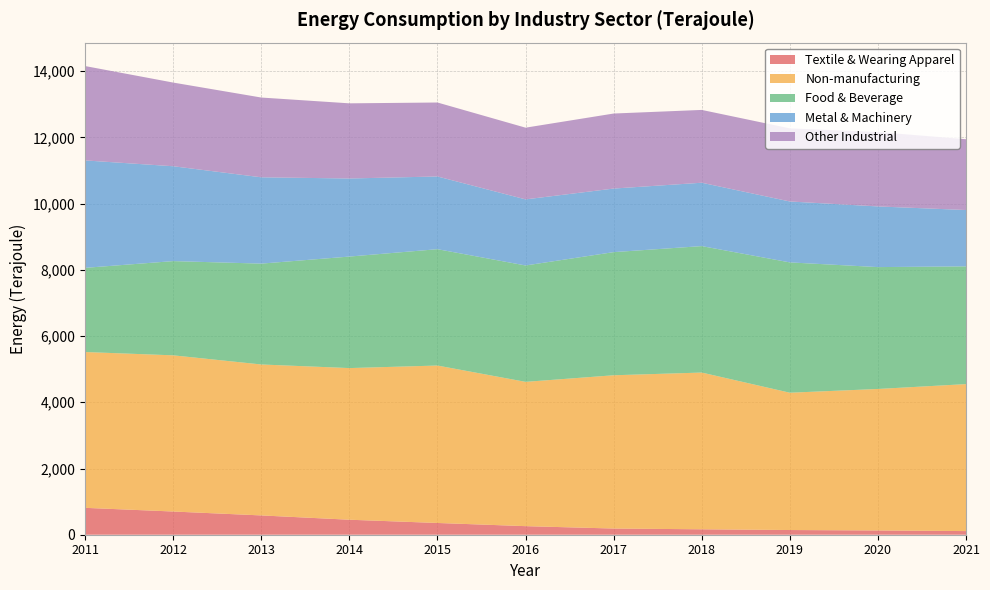

Reading right to left, extract all data points from this chart.

Textile & Wearing Apparel: 110	129	142	164	187	259	355	453	583	701	812
Non-manufacturing: 4439	4273	4147	4734	4629	4358	4755	4580	4559	4717	4706
Food & Beverage: 3556	3681	3936	3819	3719	3515	3514	3368	3046	2846	2542
Metal & Machinery: 1702	1832	1840	1914	1920	1996	2196	2358	2607	2865	3245
Other Industrial: 2138	2247	2208	2199	2266	2166	2234	2270	2409	2527	2850